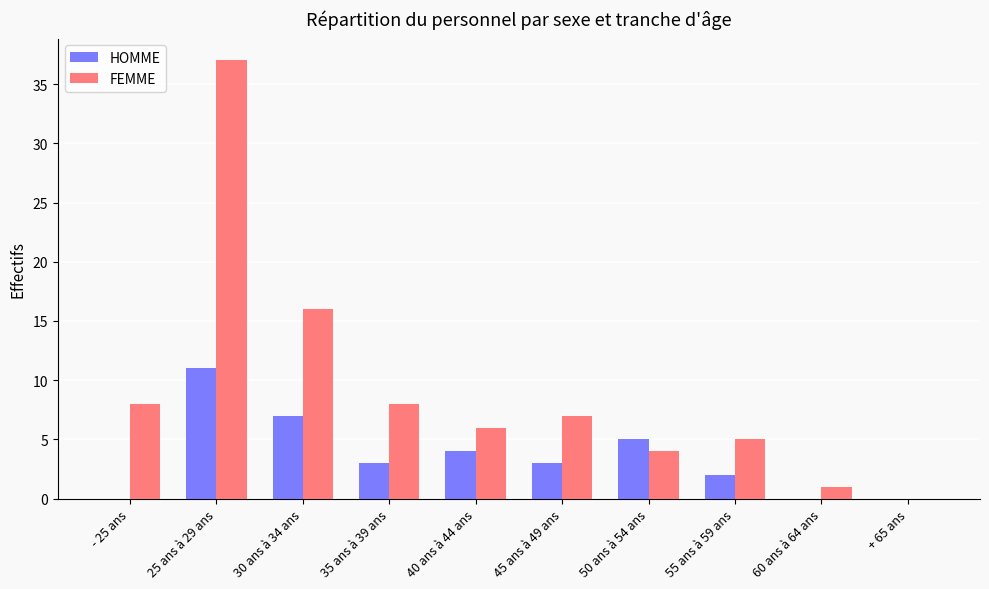

What is the greatest value displayed?

37